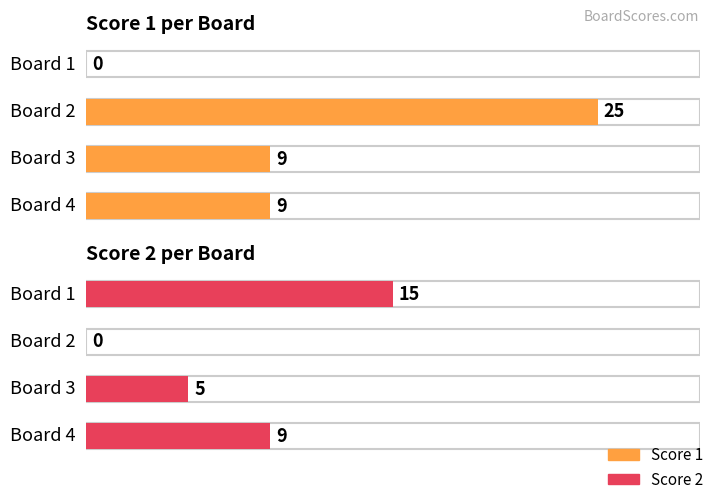

How many groups of bars are there?

4